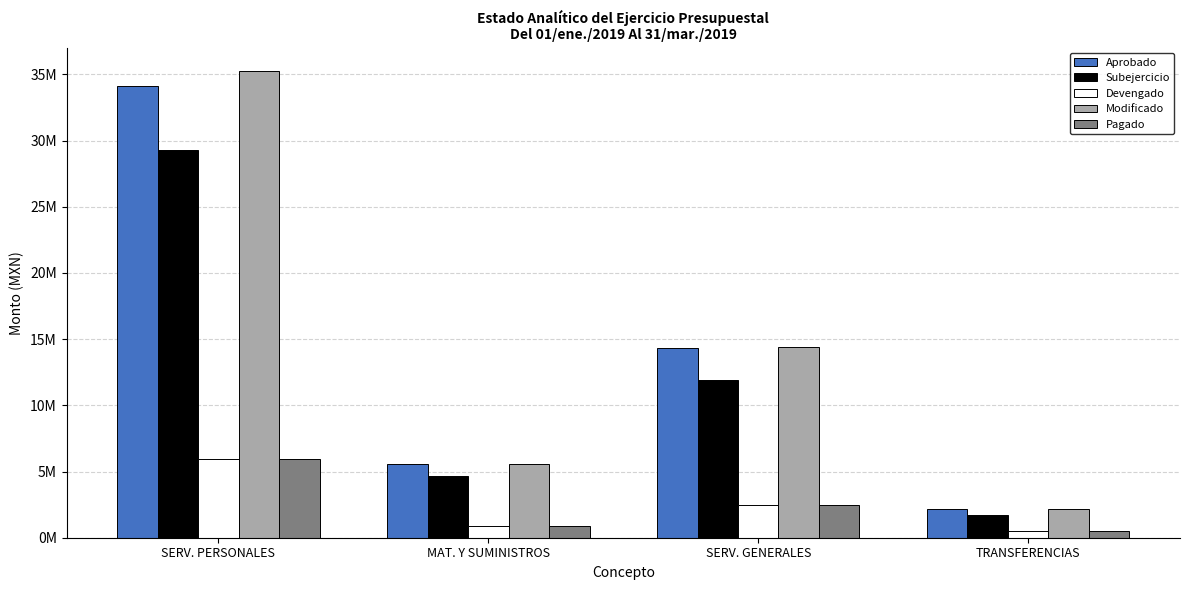

What are all the series names shown in the legend?

Aprobado, Subejercicio, Devengado, Modificado, Pagado